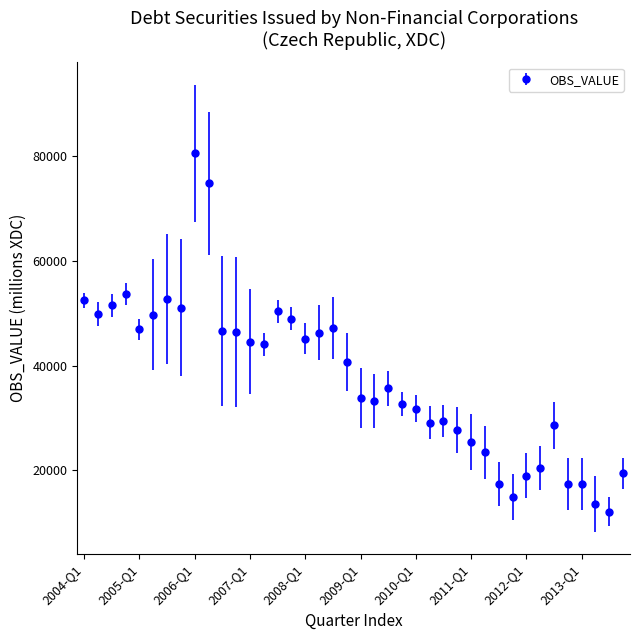

What is the maximum value shown in the chart?

80559